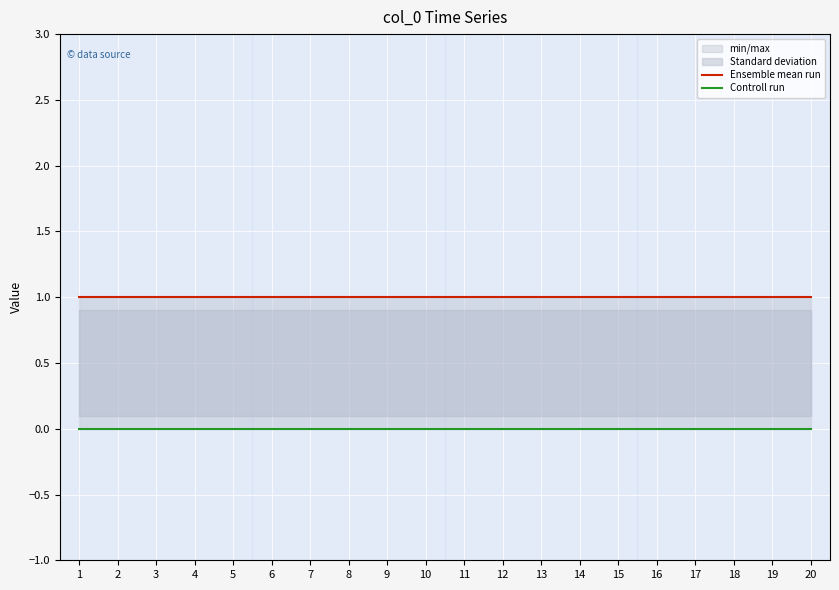

True or false: Ensemble mean run and Controll run intersect in this chart.

False